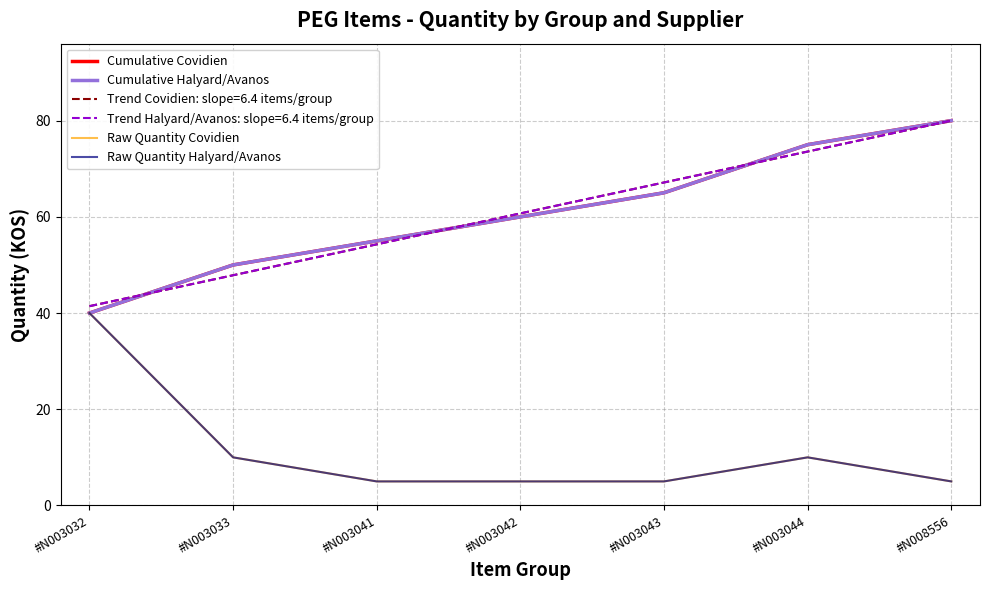

Reading left to right, what are all the values shown in this chart?

Cumulative Covidien: #N003032=40	#N003033=50	#N003041=55	#N003042=60	#N003043=65	#N003044=75	#N008556=80
Cumulative Halyard/Avanos: #N003032=40	#N003033=50	#N003041=55	#N003042=60	#N003043=65	#N003044=75	#N008556=80
Raw Quantity Covidien: #N003032=40	#N003033=10	#N003041=5	#N003042=5	#N003043=5	#N003044=10	#N008556=5
Raw Quantity Halyard/Avanos: #N003032=40	#N003033=10	#N003041=5	#N003042=5	#N003043=5	#N003044=10	#N008556=5